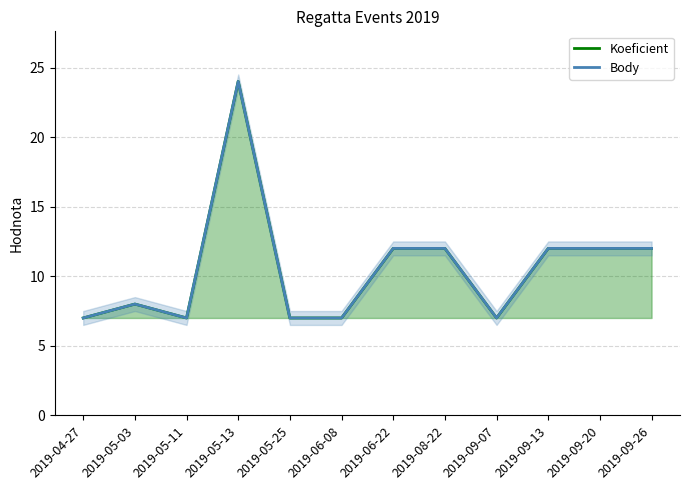

Which category has the lowest value in the Koeficient series?

2019-04-27